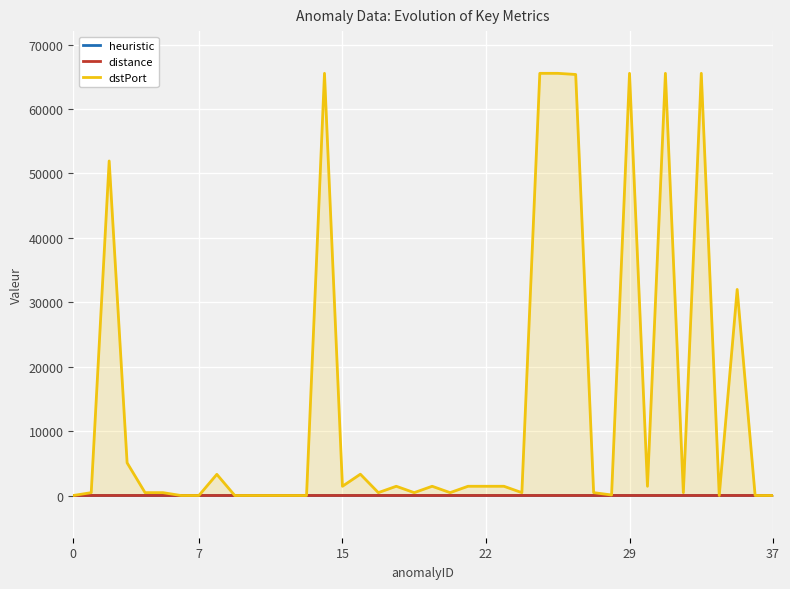

What is the label of the 31st point from the left?

30